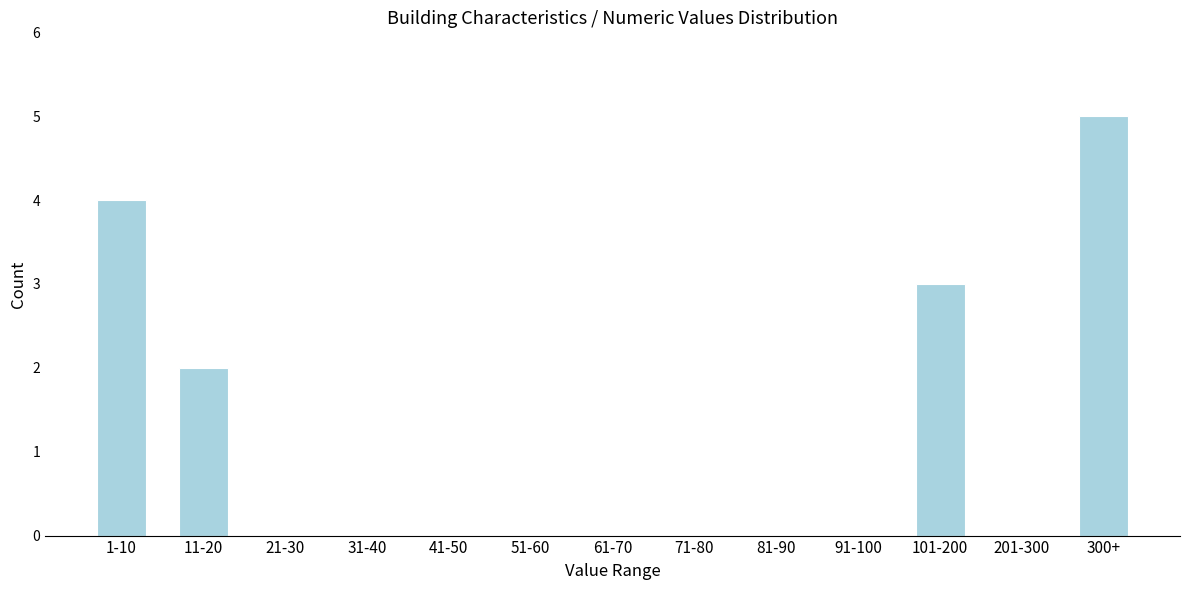

Reading left to right, transcribe all the data shown in this chart.

1-10=4	11-20=2	21-30=0	31-40=0	41-50=0	51-60=0	61-70=0	71-80=0	81-90=0	91-100=0	101-200=3	201-300=0	300+=5